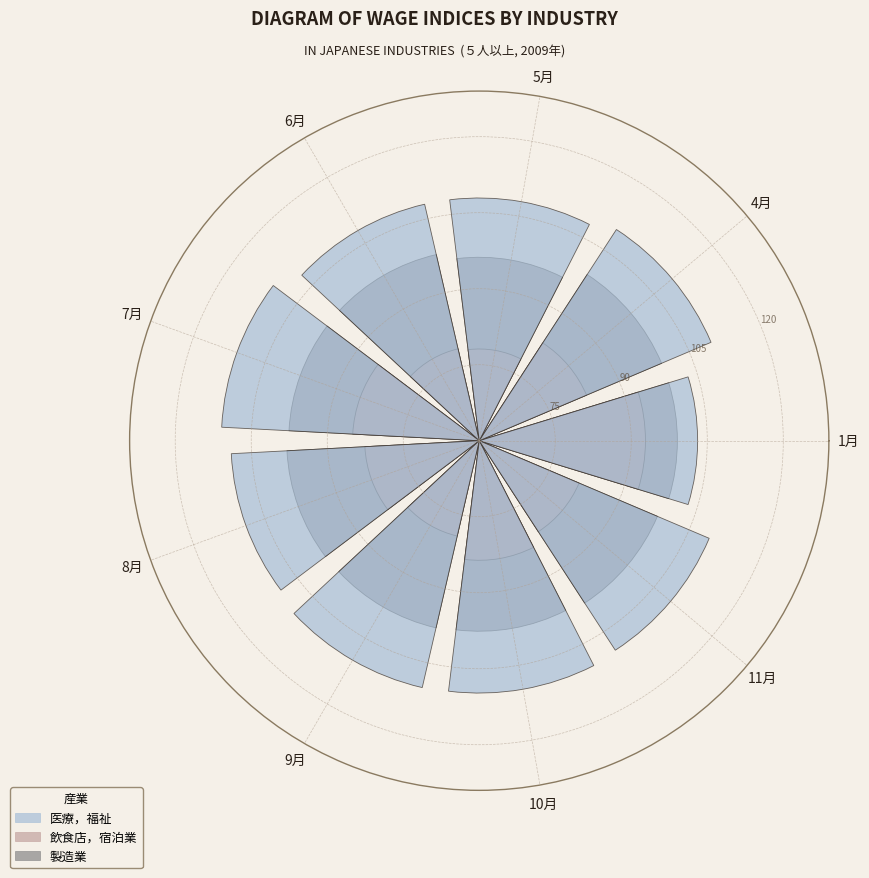

What percentage is the 6月 slice, to the nearest percent?

9%